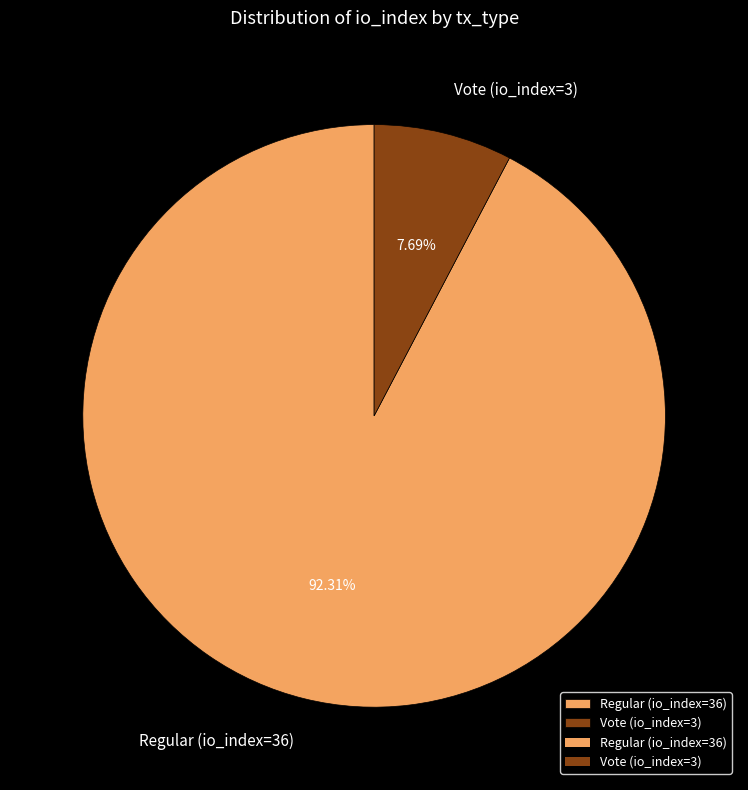

To the nearest percent, what is the difference between the Vote (io_index=3) and Regular (io_index=36) slice percentages?

85%